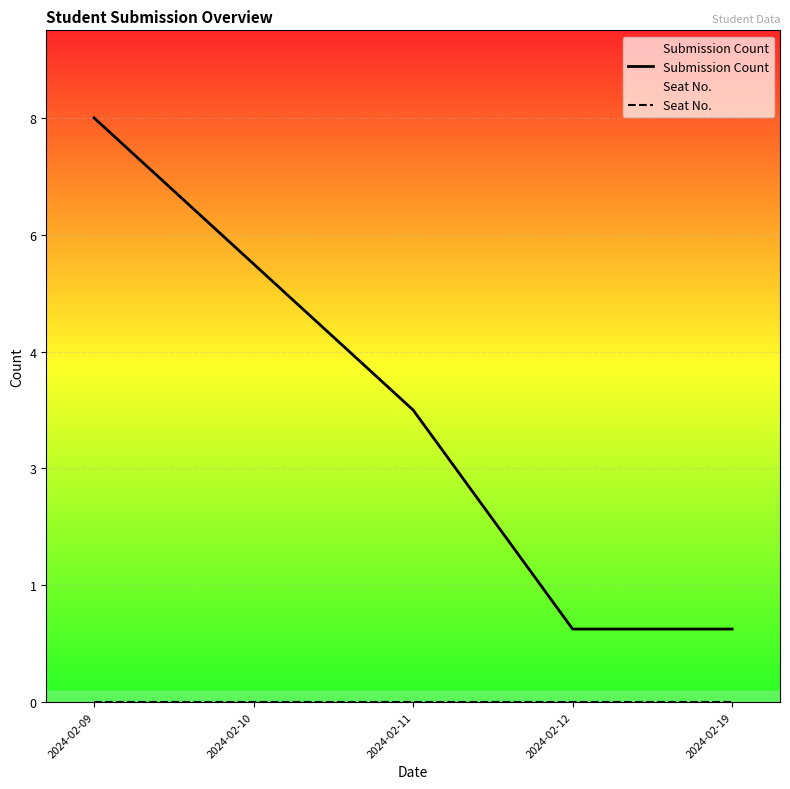

True or false: Seat No. and Submission Count intersect in this chart.

False